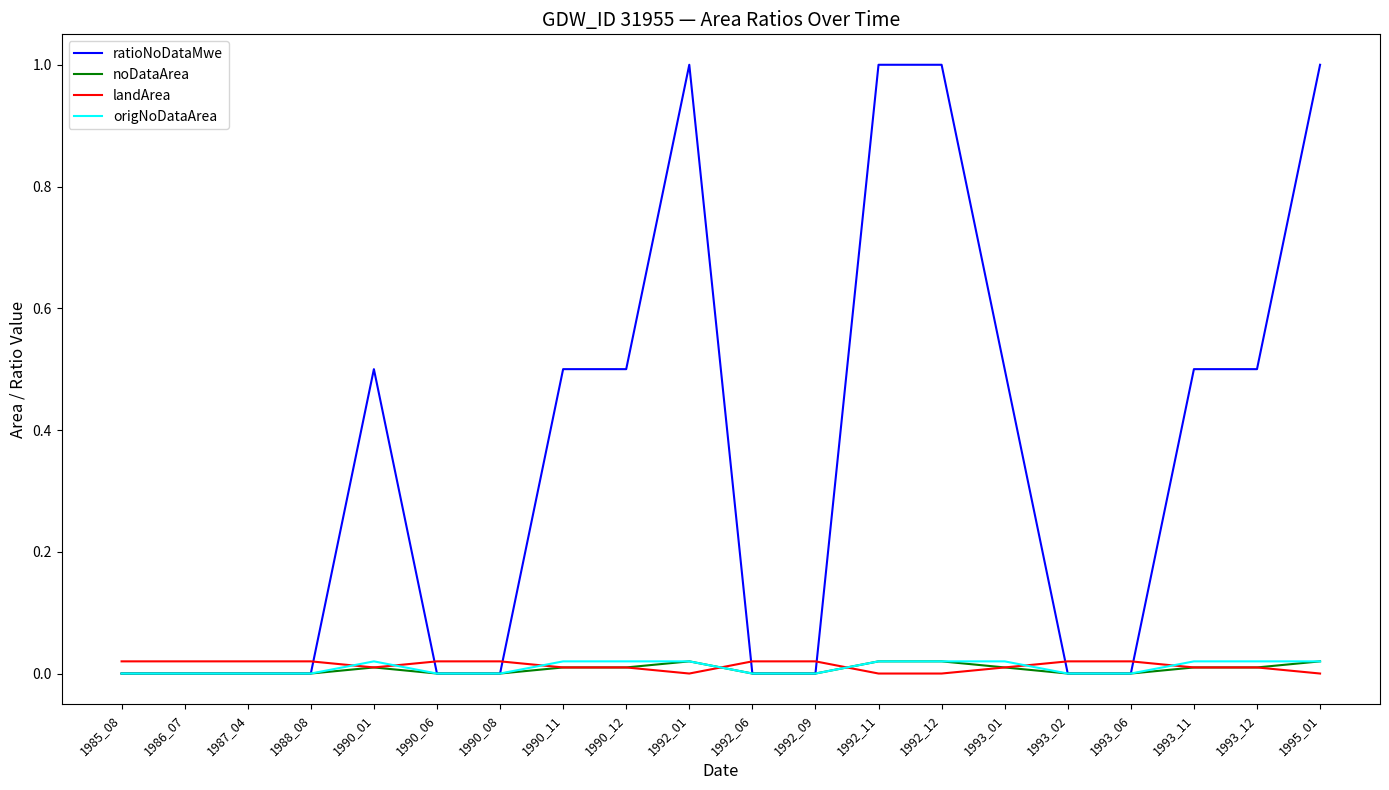

Is the value of origNoDataArea at 1990_11 greater than the value of ratioNoDataMwe at 1993_11?

No